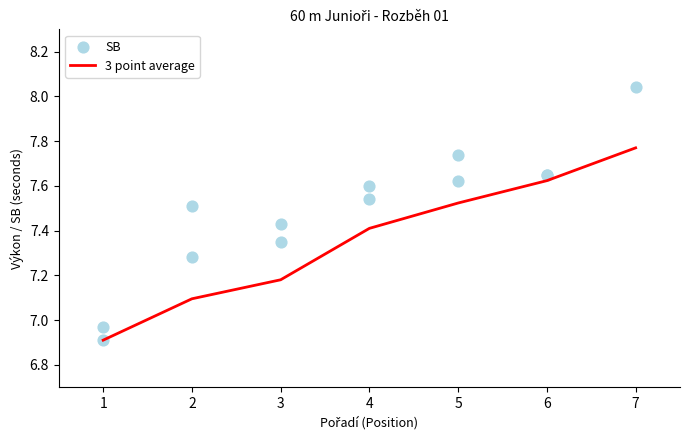

The value of 3 point average at 1 is 12.1. True or false?

False